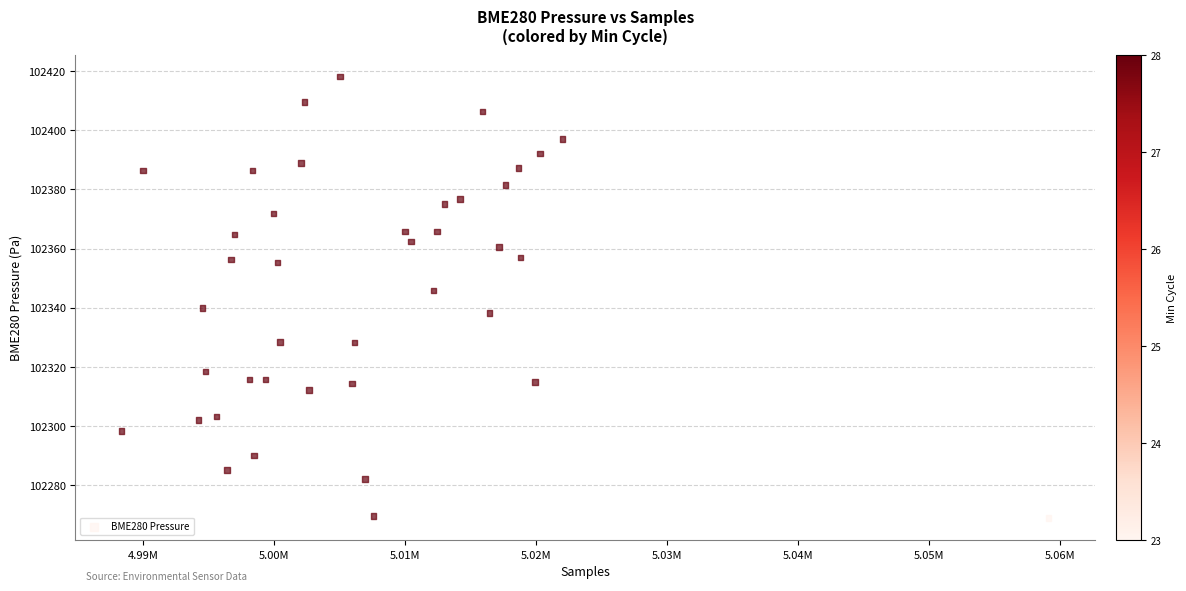

What is the range of X values (max minus min)?

70730.0